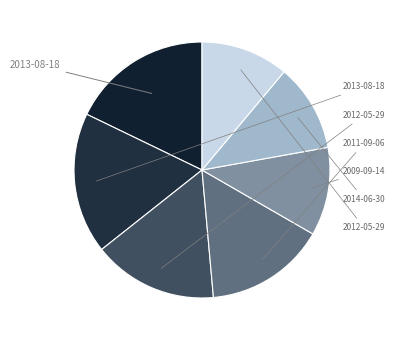

Count the number of slices in the pie.

7